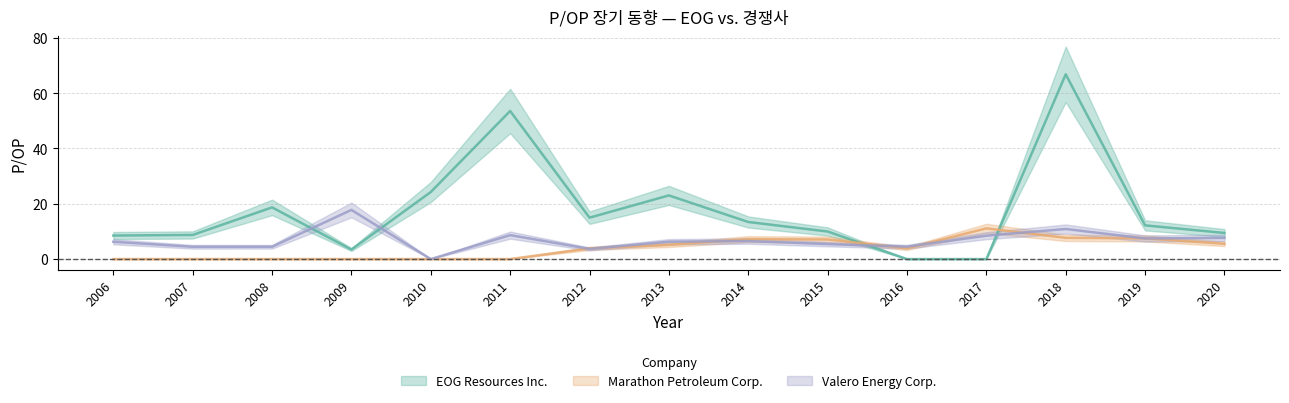

List the series in order of their overall mean, highest first.

EOG Resources Inc., Valero Energy Corp., Marathon Petroleum Corp.